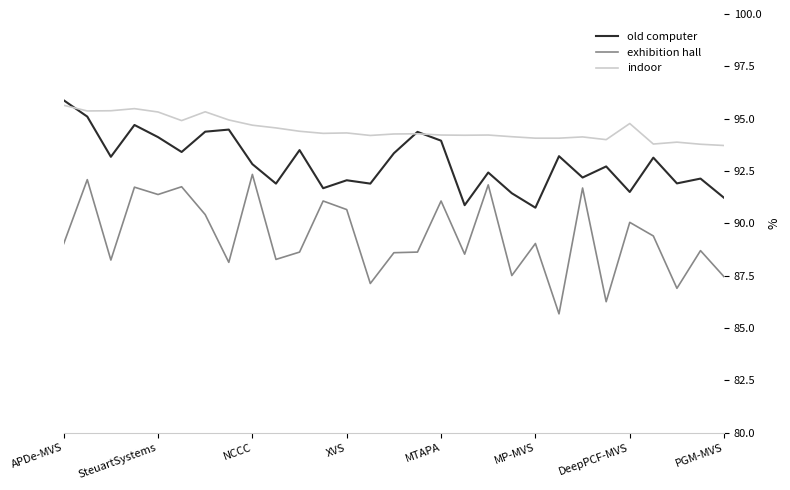

Which series has the widest spread of values?

exhibition hall